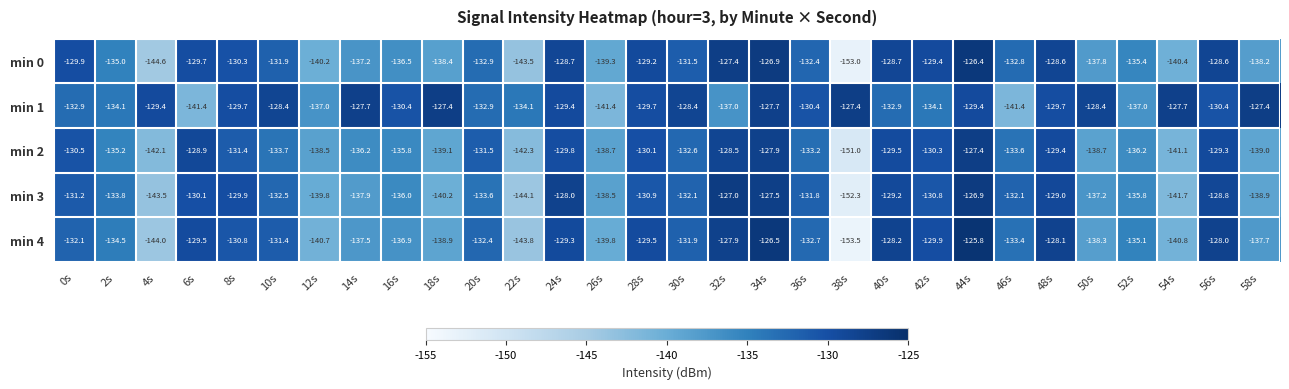

Which series has the largest total across all categories?

min 1